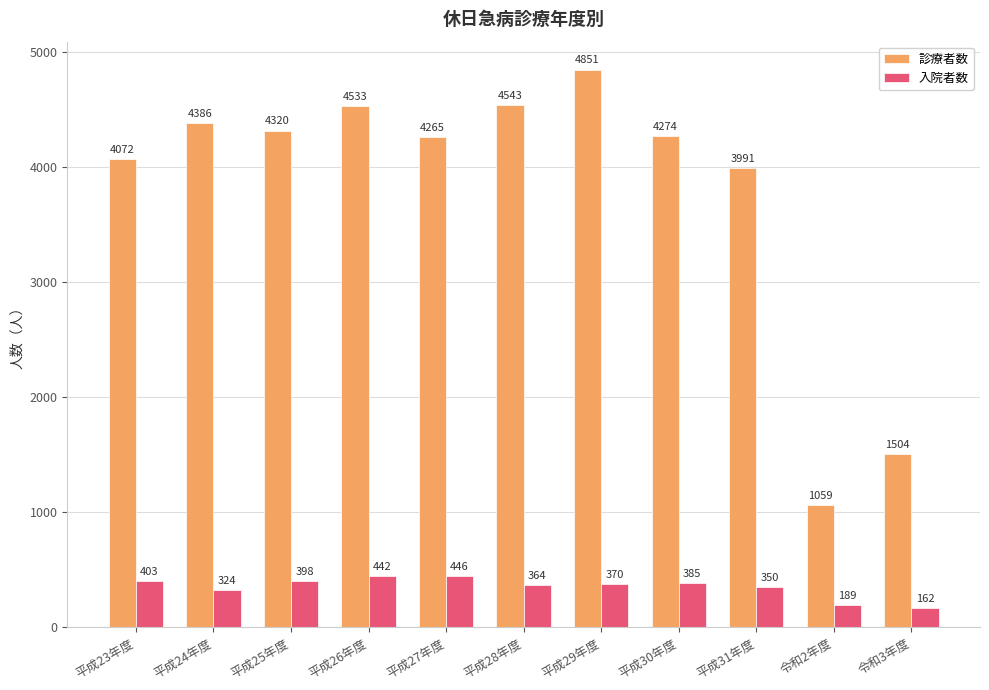

What is the difference between the 診療者数 values at 平成30年度 and 令和3年度?

2770